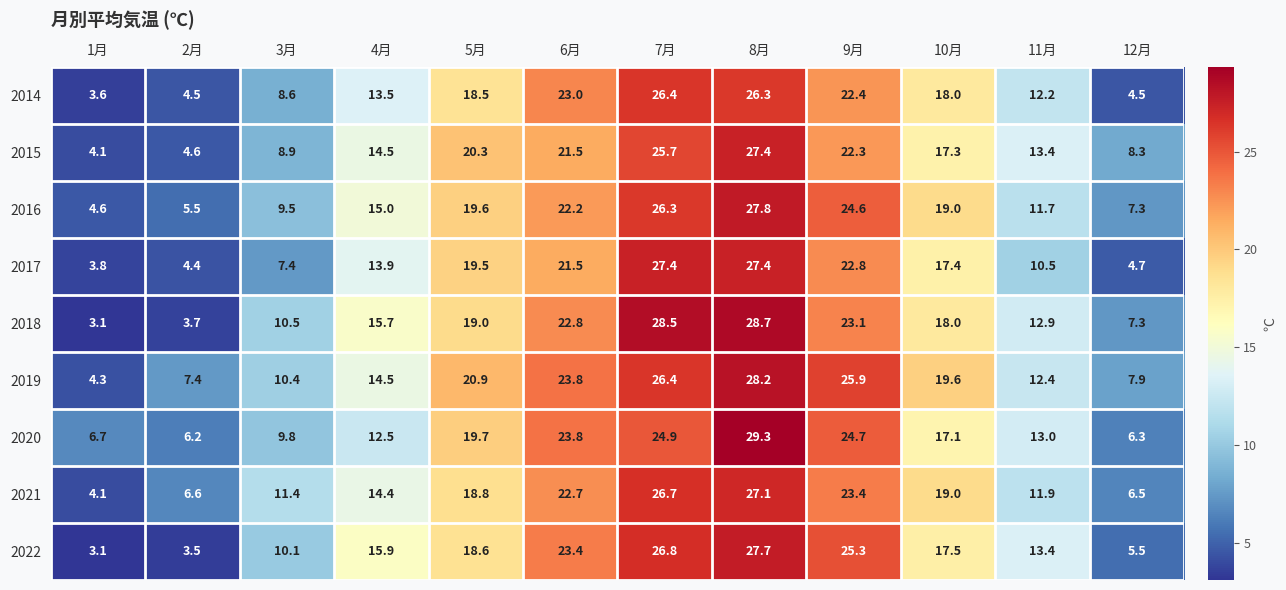

How many series are shown in this chart?

9